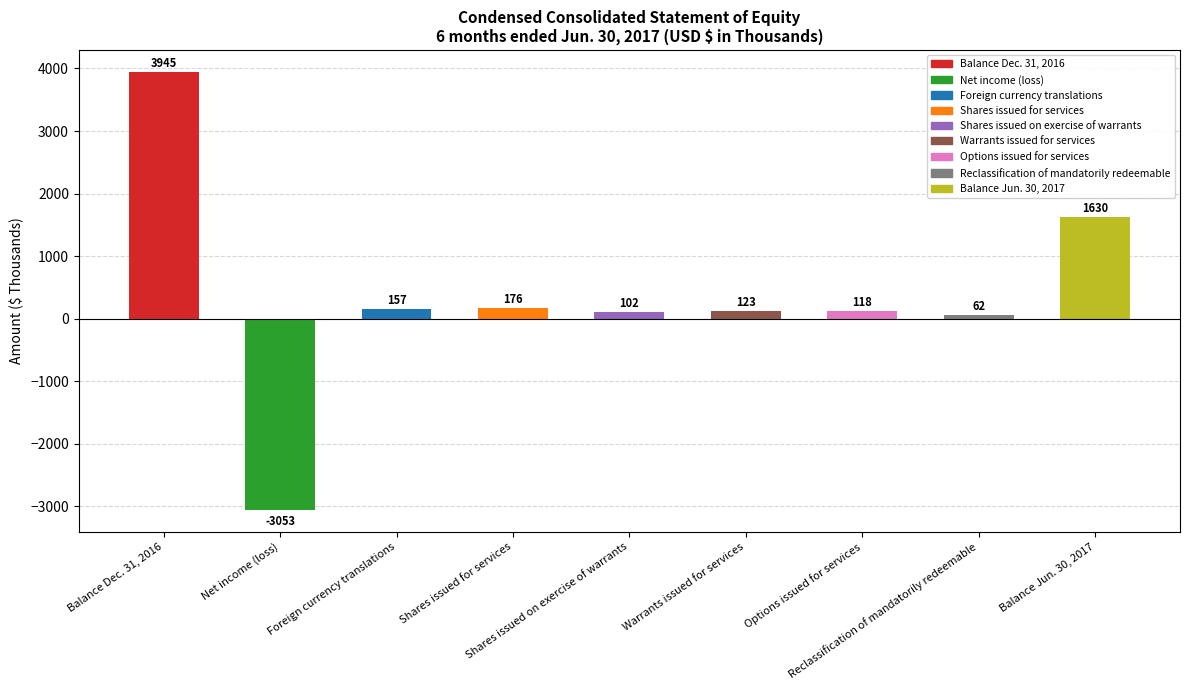

Reading left to right, extract all data points from this chart.

Balance Dec. 31, 2016=3945	Net income (loss)=-3053	Foreign currency translations=157	Shares issued for services=176	Shares issued on exercise of warrants=102	Warrants issued for services=123	Options issued for services=118	Reclassification of mandatorily redeemable=62	Balance Jun. 30, 2017=1630